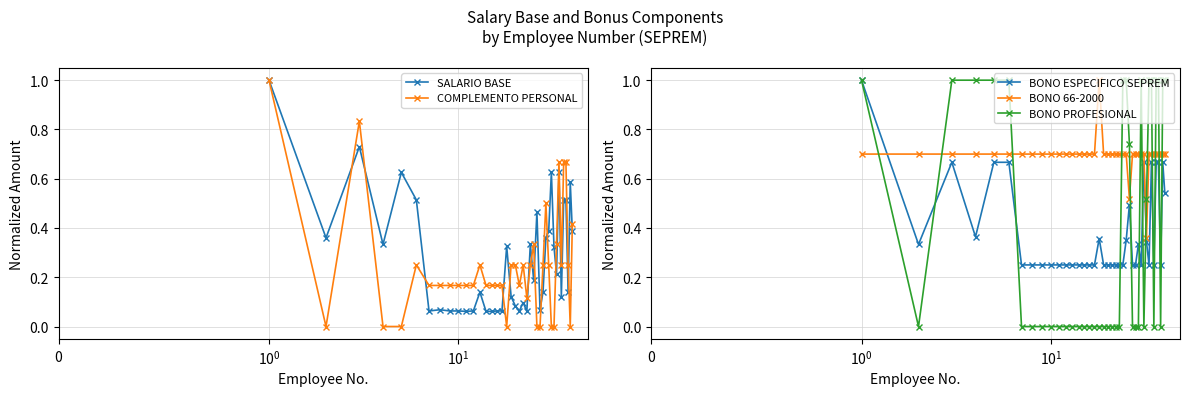

What is the value of the BONO PROFESIONAL point at the 24th from the left?

1.0